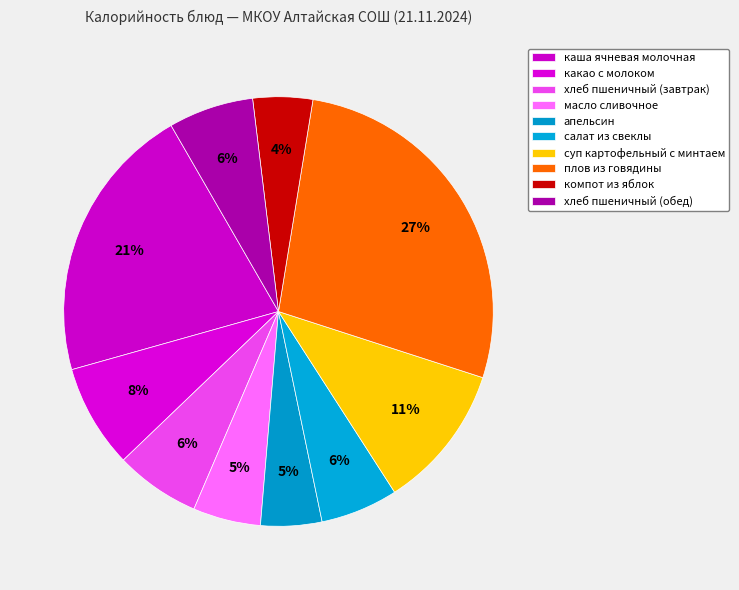

Approximately how many times larger is the value at апельсин compared to суп картофельный с минтаем?

0.4